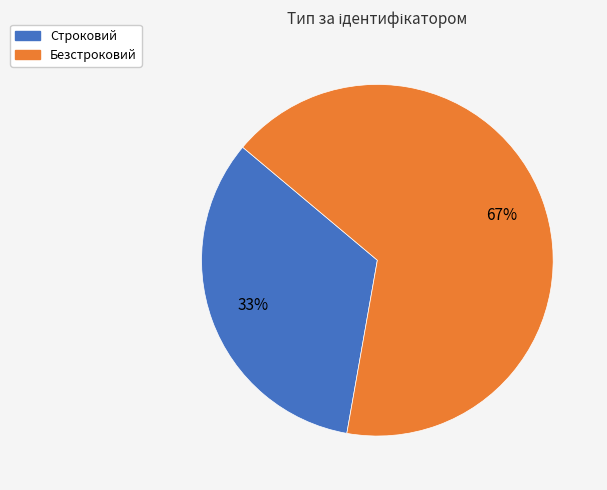

What is the ratio of the value at Безстроковий to the value at Строковий?

2.0